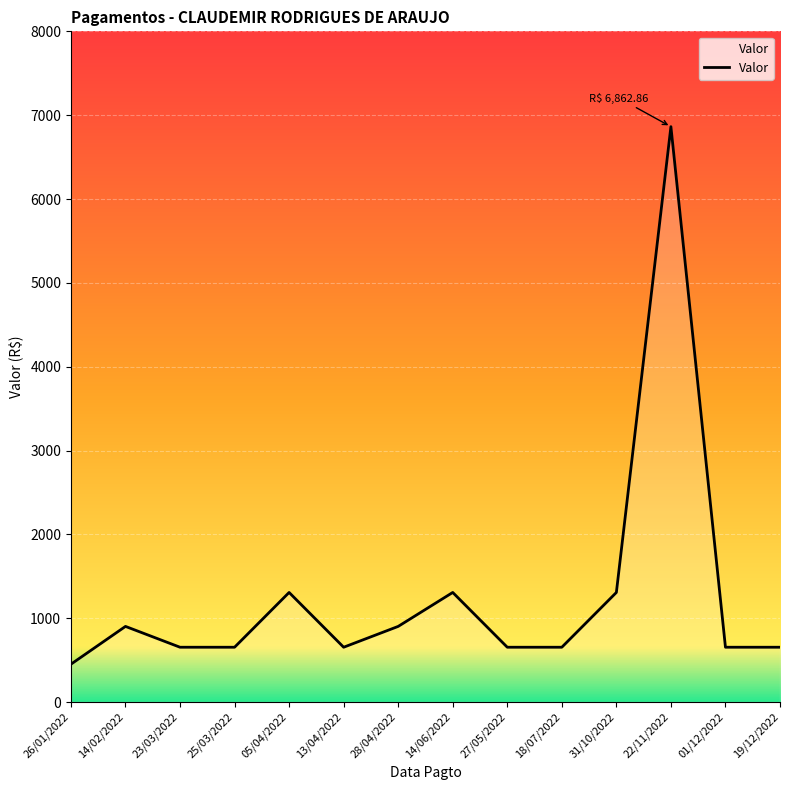

Does the chart have visible grid lines?

Yes